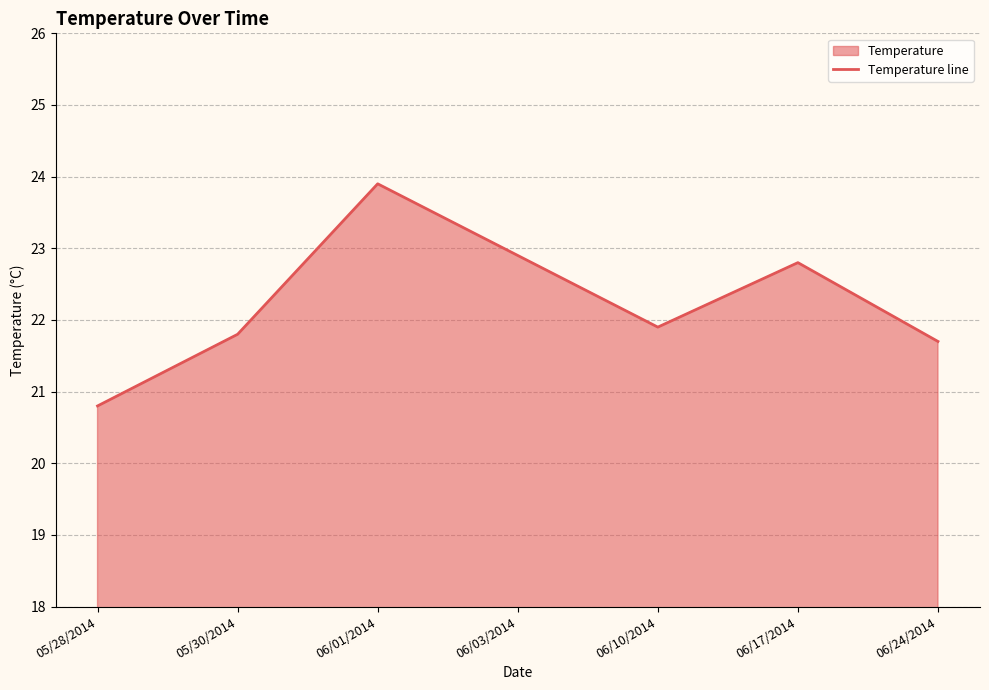

How many distinct data groups are displayed?

1